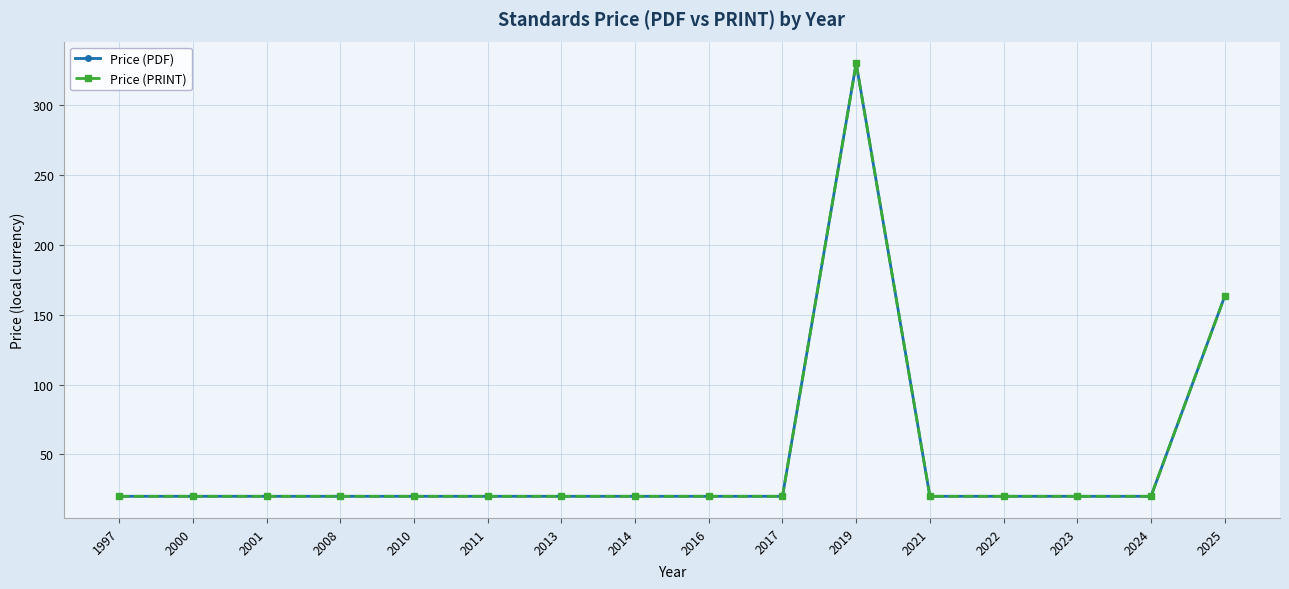

Where is Price (PDF) nearest to the value 175?

2025